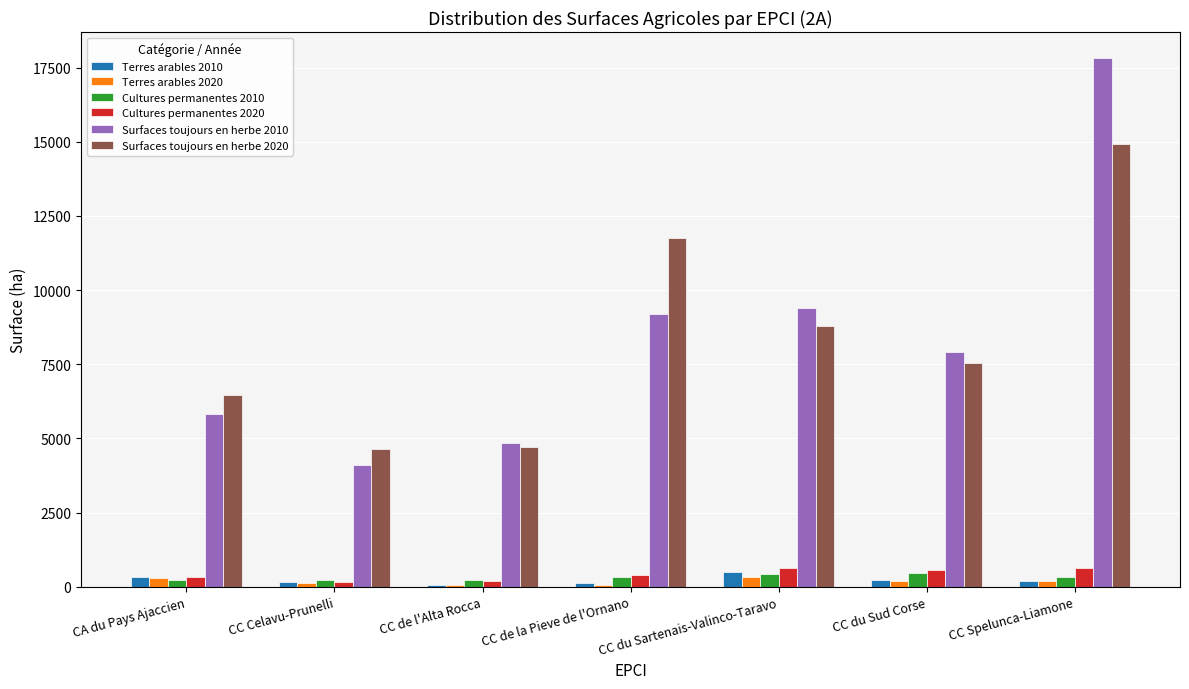

At which label does Surfaces toujours en herbe 2010 reach its peak?

CC Spelunca-Liamone